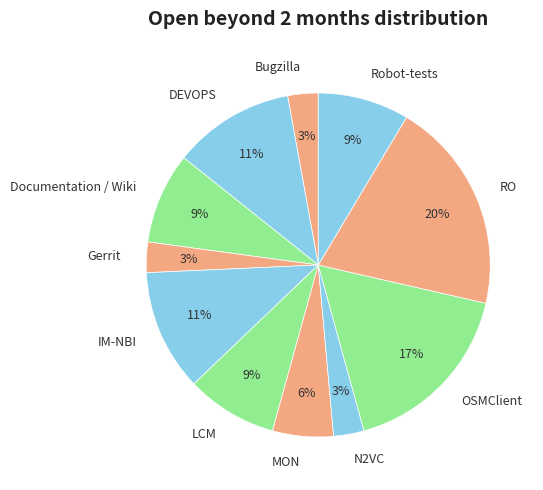

Is N2VC the majority of the pie?

No